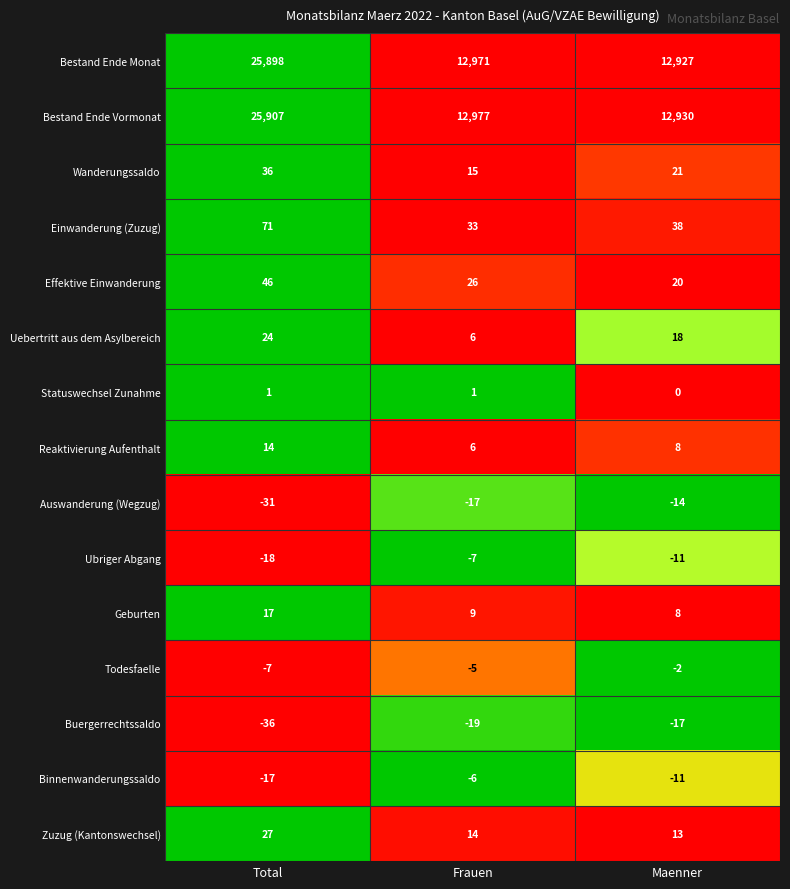

List the series in order of their peak value, highest first.

Bestand Ende Vormonat, Bestand Ende Monat, Einwanderung (Zuzug), Effektive Einwanderung, Wanderungssaldo, Zuzug (Kantonswechsel), Uebertritt aus dem Asylbereich, Geburten, Reaktivierung Aufenthalt, Statuswechsel Zunahme, Todesfaelle, Binnenwanderungssaldo, Ubriger Abgang, Auswanderung (Wegzug), Buergerrechtssaldo